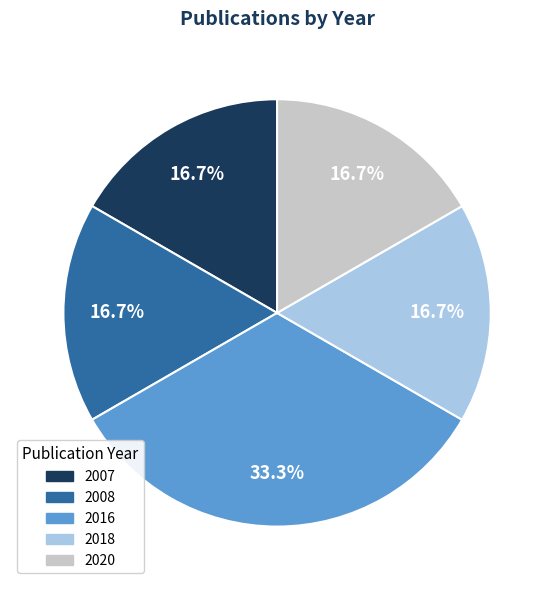

Does any single category account for the majority?

No